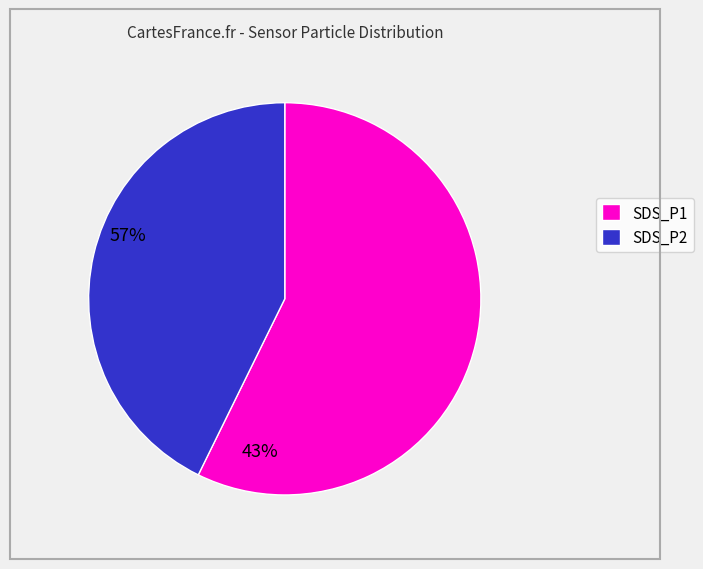

Rank the categories by value from highest to lowest.

SDS_P1, SDS_P2